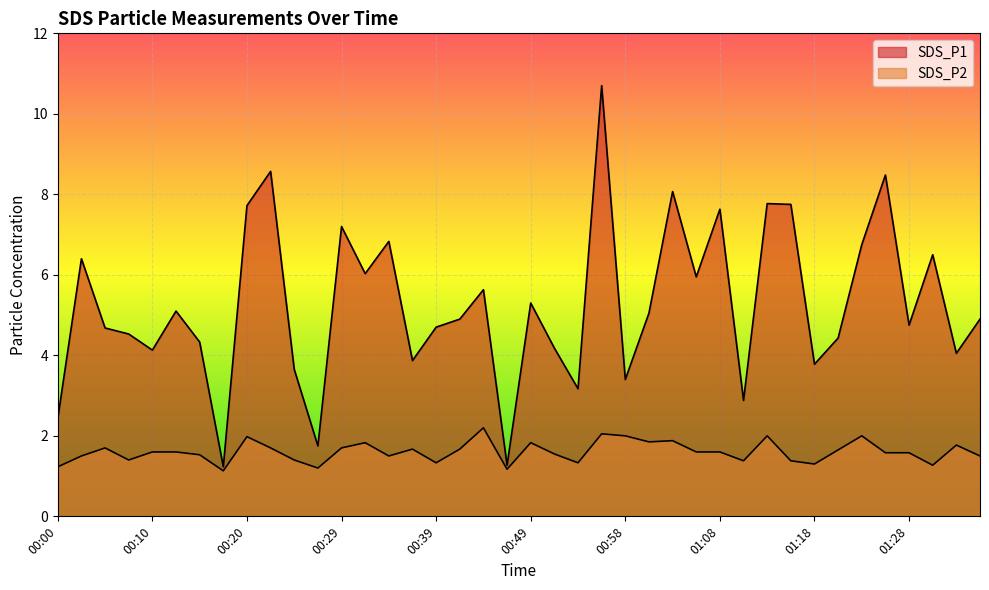

Where is the first local minimum for SDS_P1?

00:10